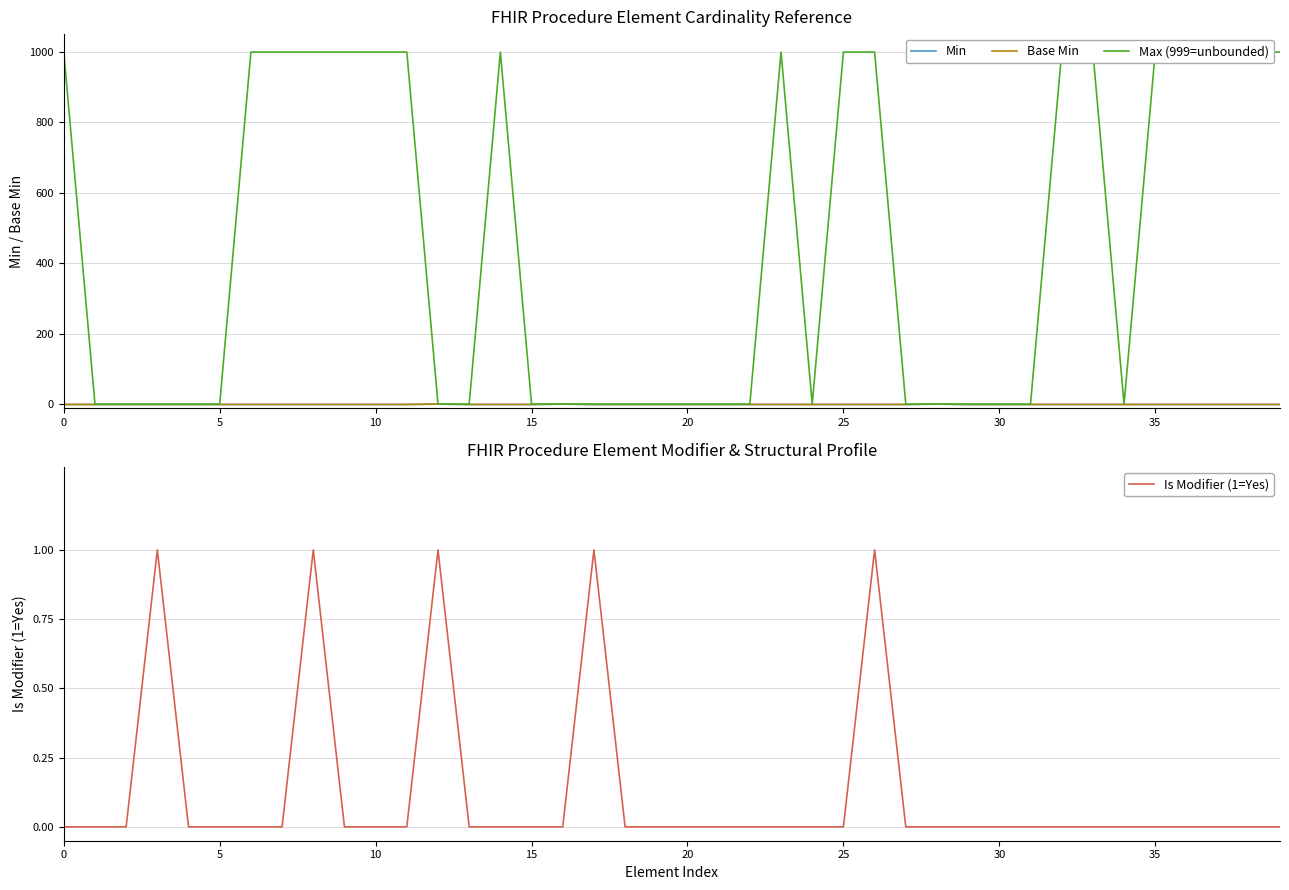

What are all the series names shown in the legend?

Min, Base Min, Max (999=unbounded), Is Modifier (1=Yes)